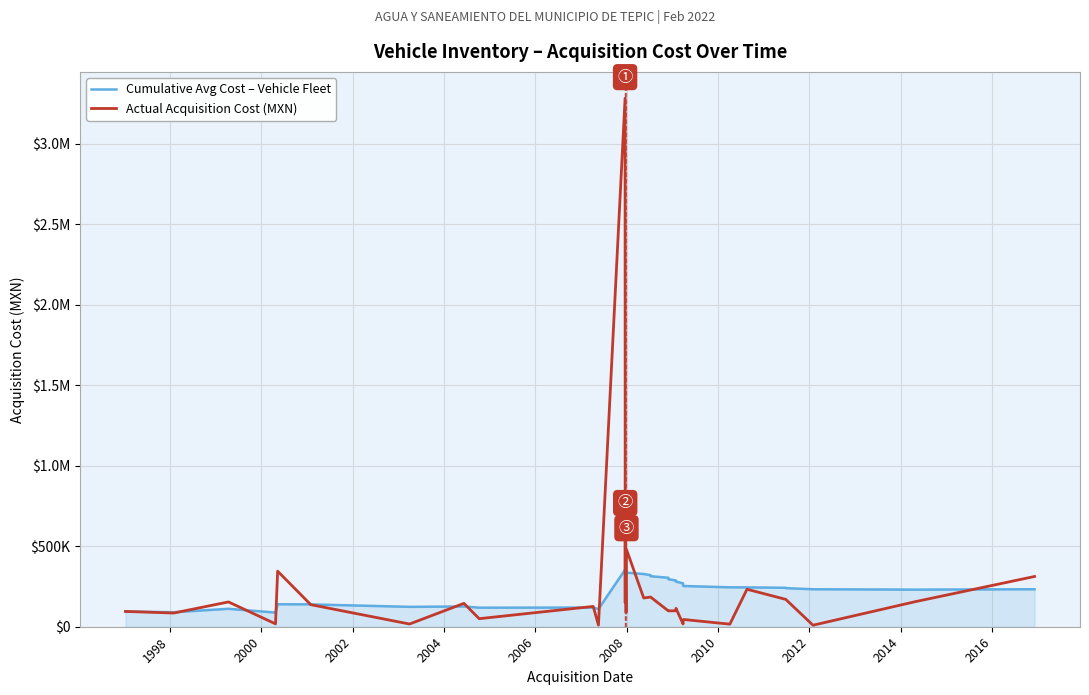

At how many categories does at least one series exceed 1579334?

1